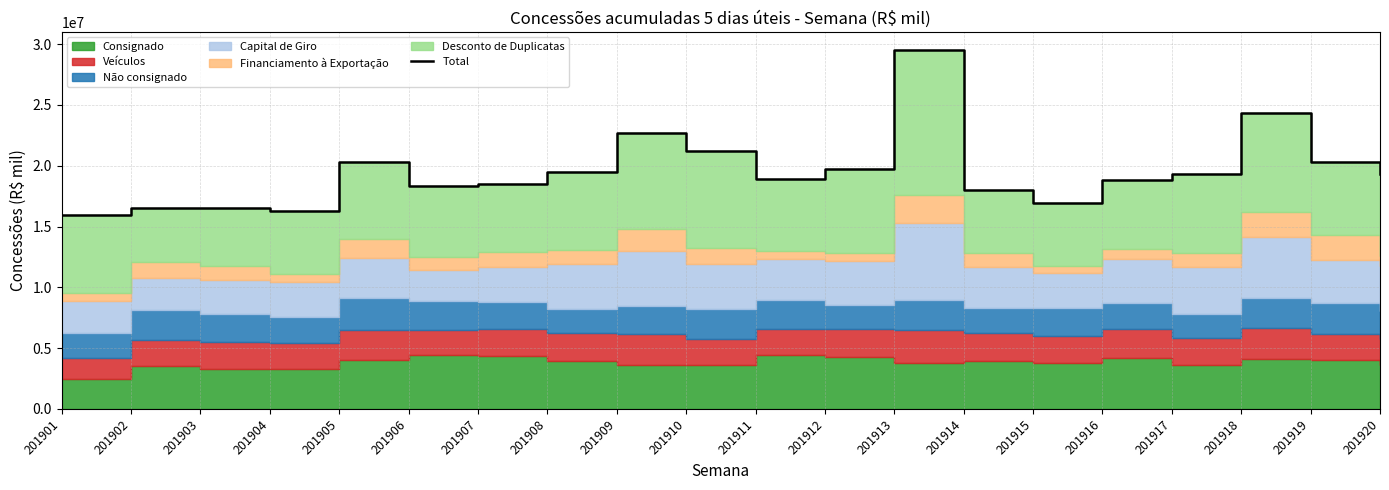

Where is the first local maximum?

201903